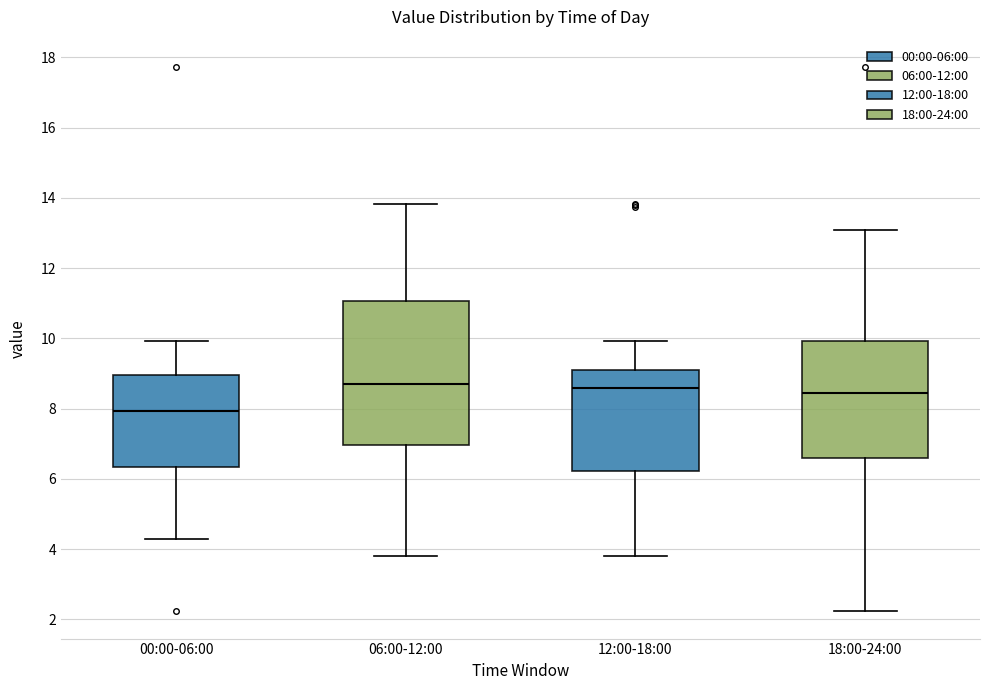

Where is the upper edge of the box for 00:00-06:00 on the y-axis? The values are not printed on the chart, so give them approximately, as read against the axis.

9.0